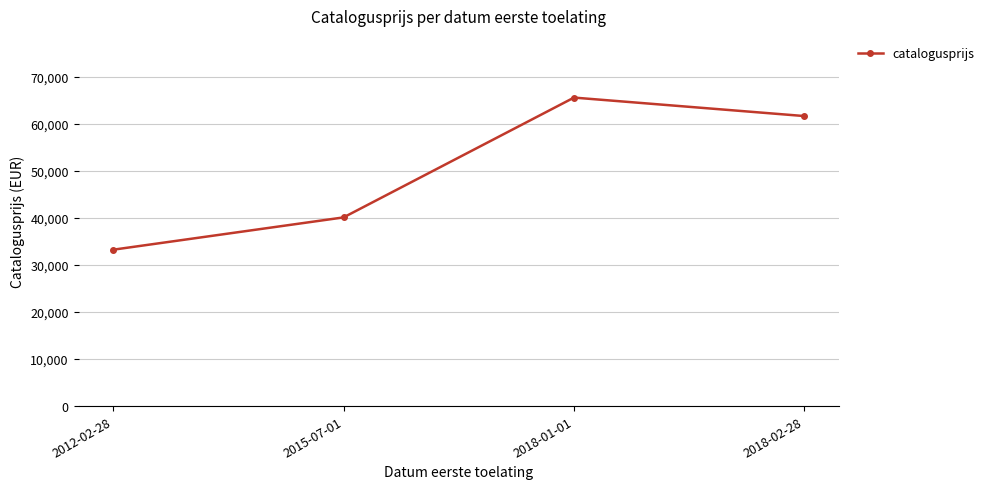

Reading left to right, extract all data points from this chart.

33217	40080	65531	61606